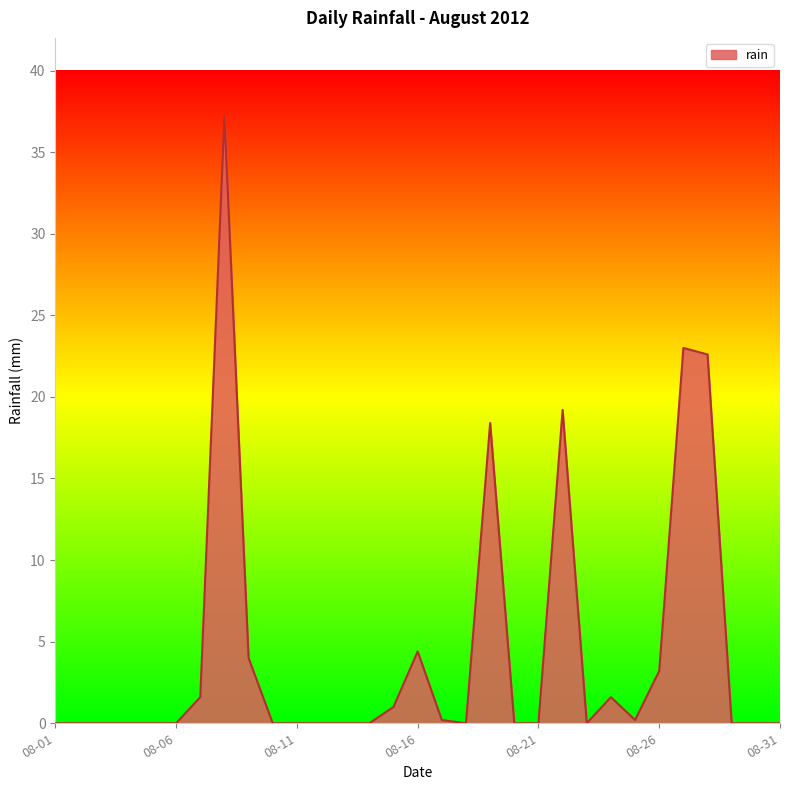

What is the greatest value displayed?

37.2